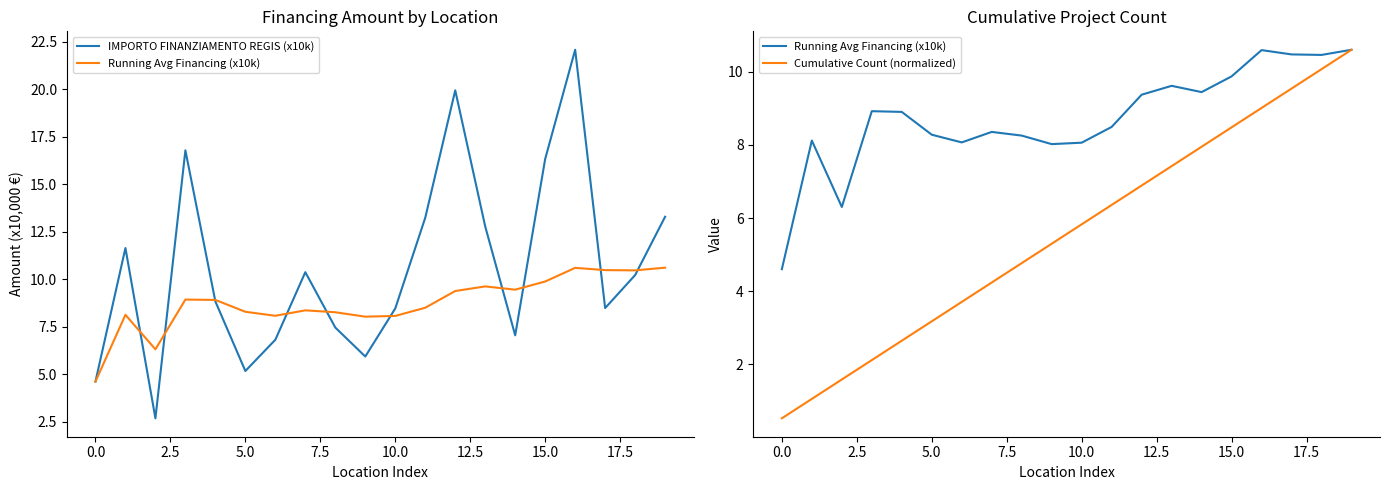

What is the spread (max minus min) of values at 7.5?

6.3